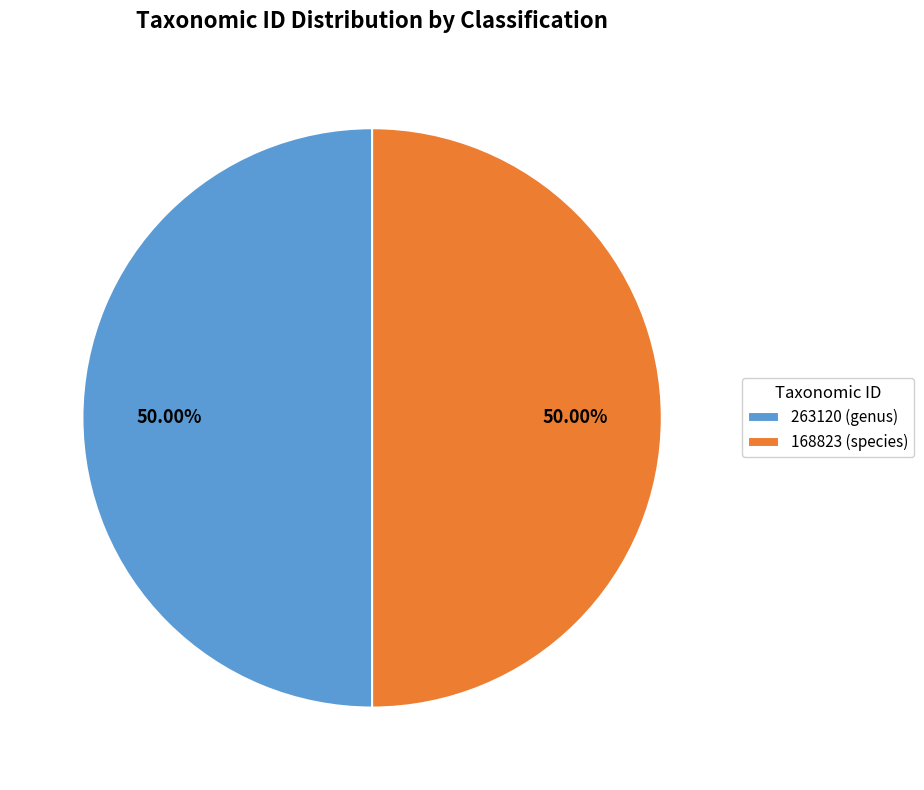

Approximately how many times larger is the value at 168823 (species) compared to 263120 (genus)?

1.0